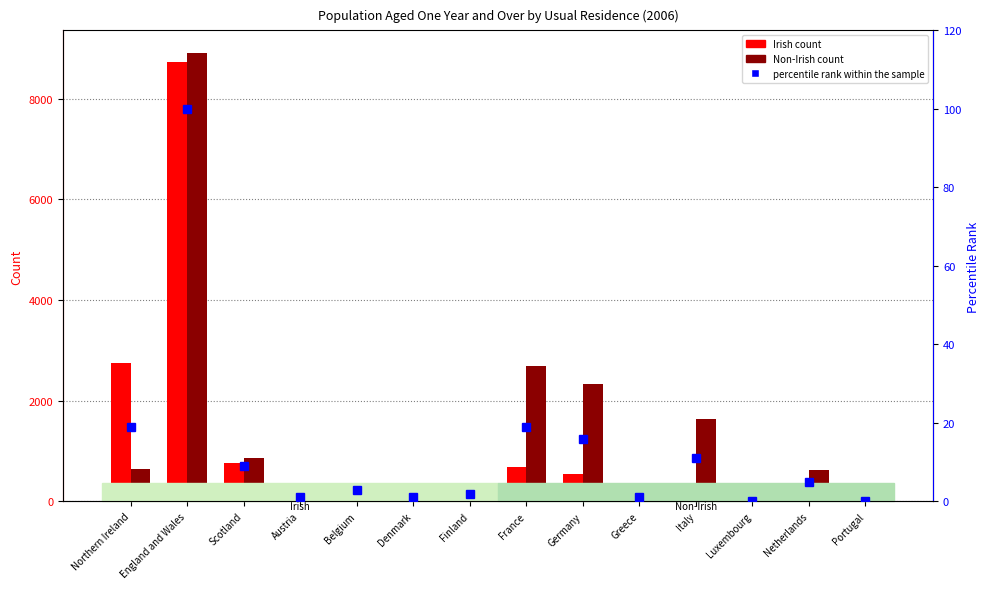

What is the total value across all series at Greece?

131